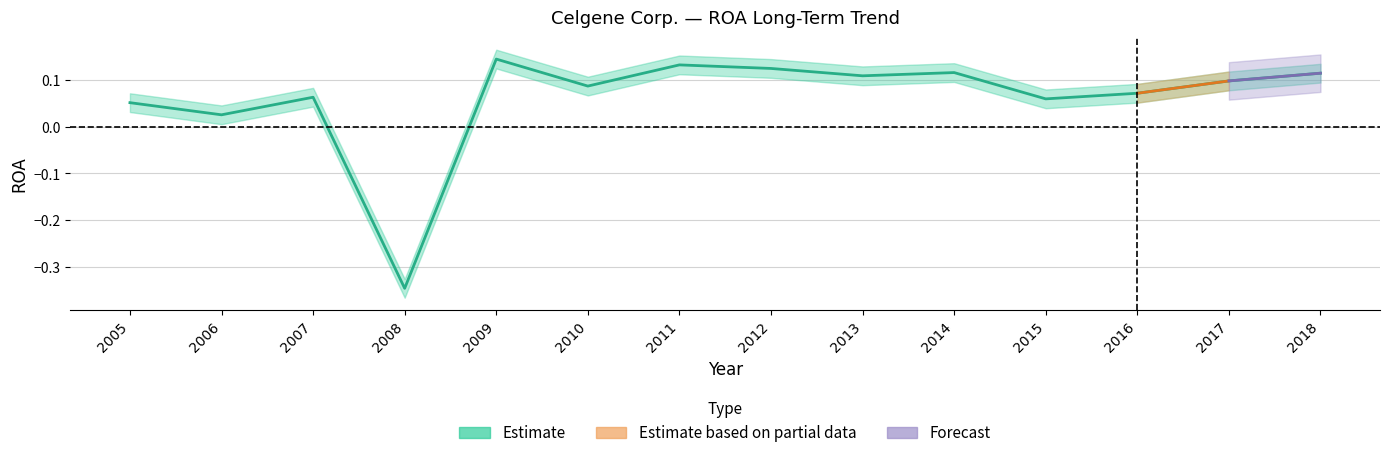

Which has a higher value, 2013 or 2011?

2011